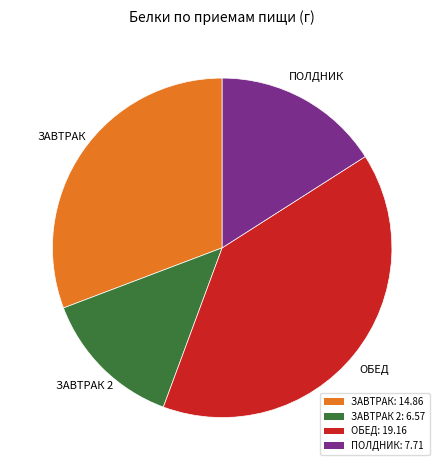

Does any single category account for the majority?

No